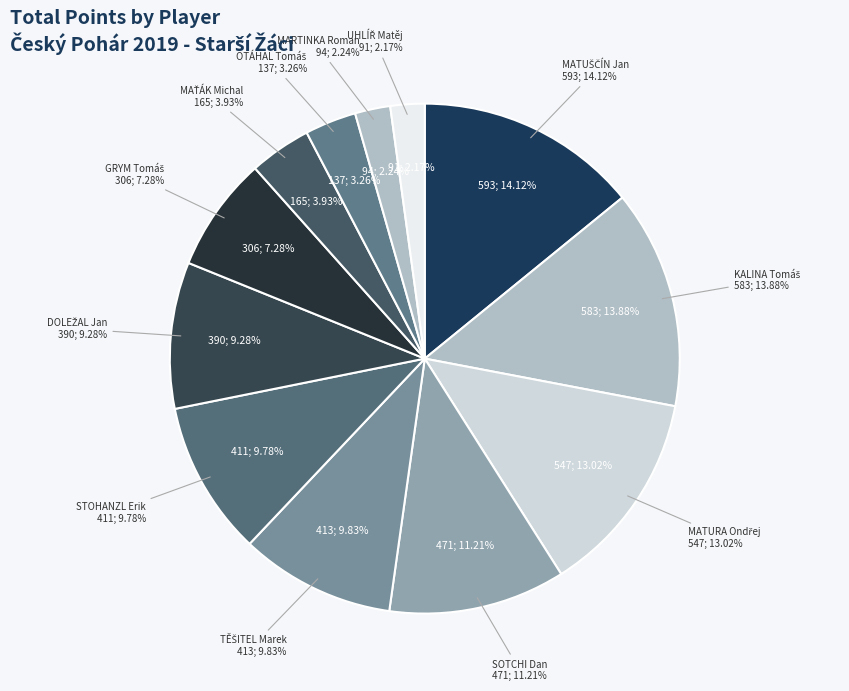

Rank the categories by value from highest to lowest.

MATUŠČÍN Jan, KALINA Tomáš, MATURA Ondřej, SOTCHI Dan, TĚŠITEL Marek, STOHANZL Erik, DOLEŽAL Jan, GRYM Tomáš, MAŤÁK Michal, OTÁHAL Tomáš, MARTINKA Roman, UHLÍŘ Matěj